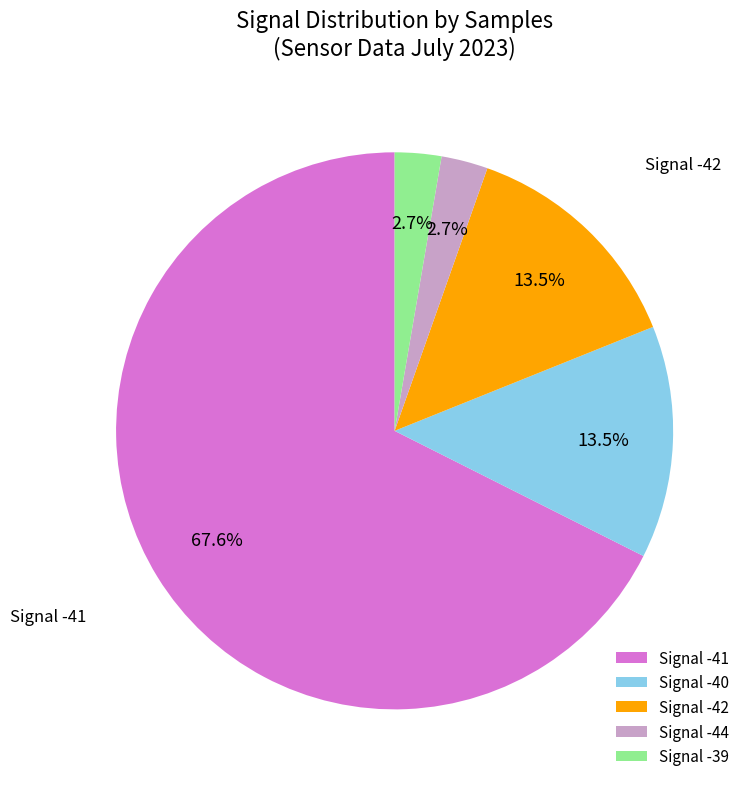

Combined, what portion of the pie is Signal -42 and Signal -39?

16.2%